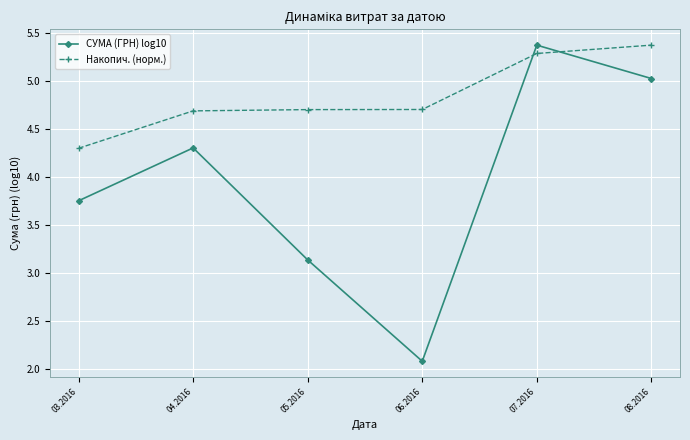

True or false: СУМА (ГРН) log10 has more than 0 interior local peaks.

True